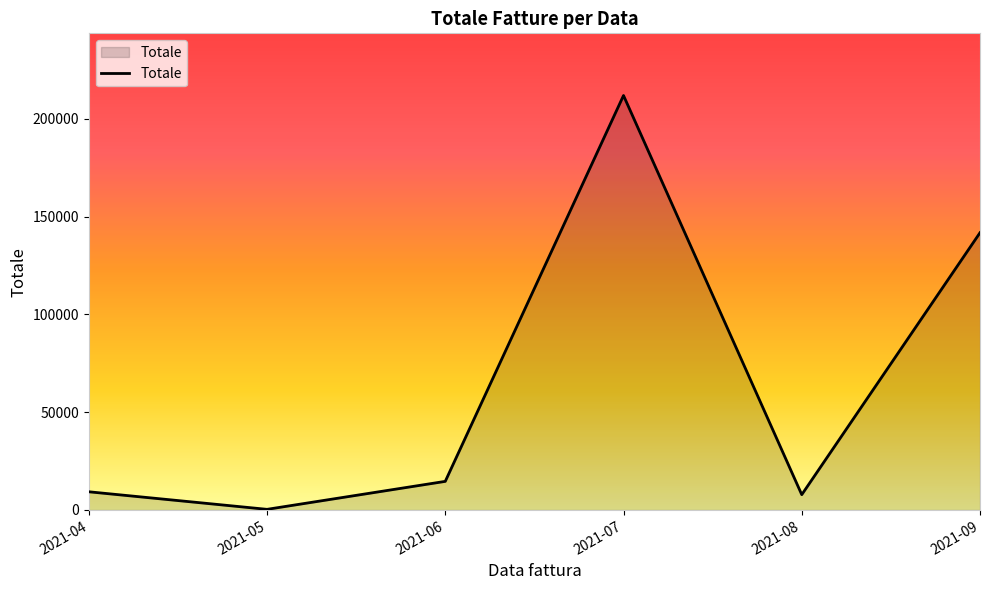

What value does the data have at 2021-05?

322.0